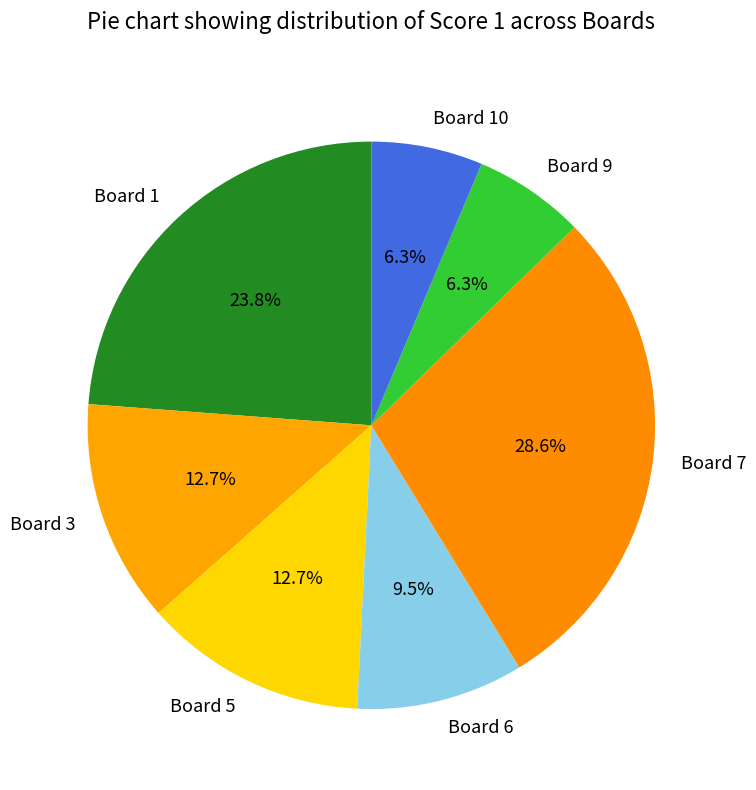

How many segments does this pie chart have?

7